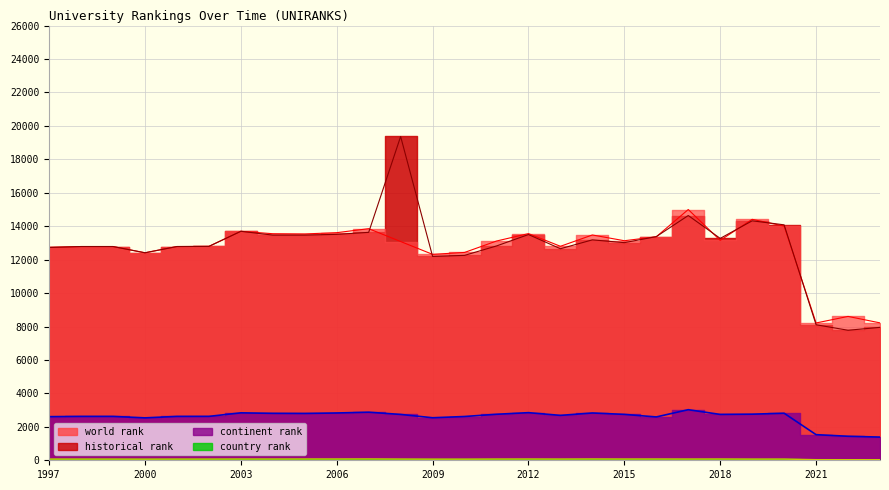

Reading left to right, extract all data points from this chart.

world rank: 12730	12784	12784	12410	12784	12792	13695	13550	13537	13613	13852	13083	12316	12430	13113	13557	12798	13475	13131	13367	14997	13152	14410	14006	8212	8604	8218
continent rank: 2609	2623	2623	2537	2623	2625	2837	2807	2800	2829	2875	2742	2543	2618	2752	2848	2685	2829	2745	2592	3025	2742	2757	2814	1532	1436	1387
country rank: 72	72	72	68	72	72	76	75	77	77	80	73	68	68	74	76	73	78	75	76	74	76	71	72	36	35	34
historical rank: 12730	12784	12784	12410	12784	12792	13695	13467	13467	13512	13632	19365	12192	12255	12818	13501	12652	13183	13016	13377	14638	13270	14322	14082	8105	7777	7950